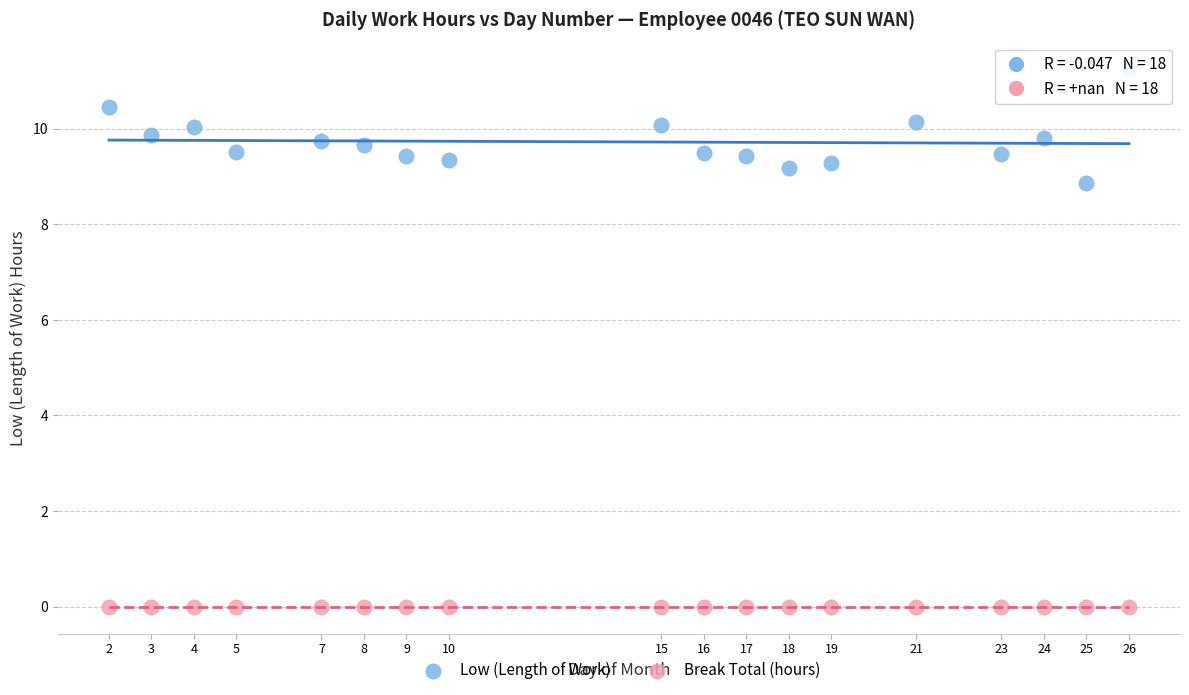

Which series contains the highest Y value?

Low (Length of Work)